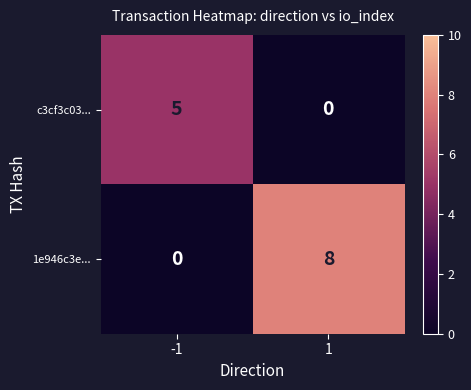

What is the difference between the maximum and minimum values in the 1e946c3e... series?

8